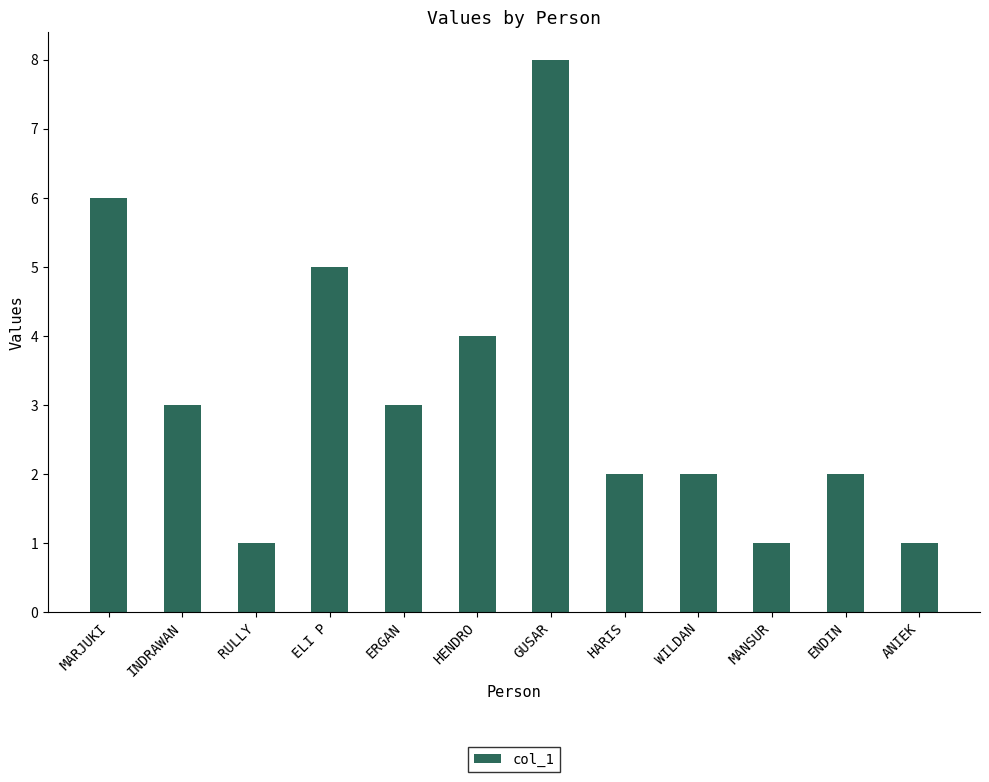

How many distinct data groups are displayed?

1